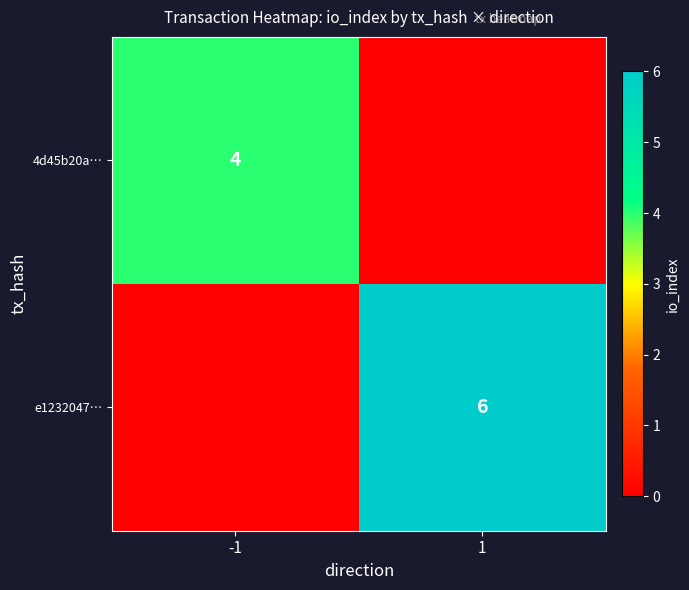

Is it true that 4d45b20a… equals 5 at -1?

False